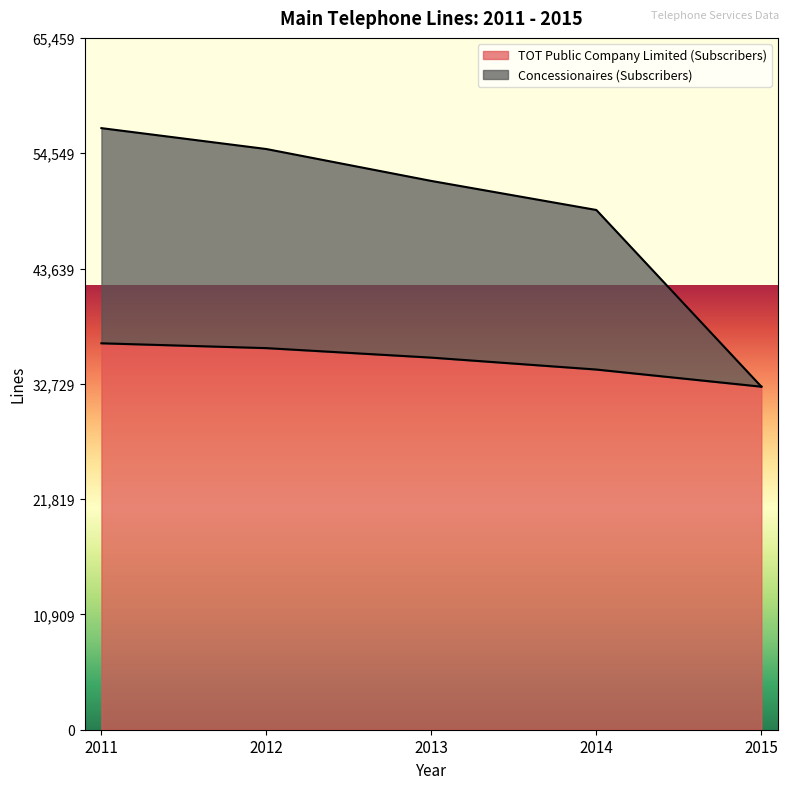

Reading left to right, transcribe all the data shown in this chart.

TOT Public Company Limited (Subscribers): 36563	36106	35207	34080	32458
Concessionaires (Subscribers): 56921	54943	51924	49176	32464